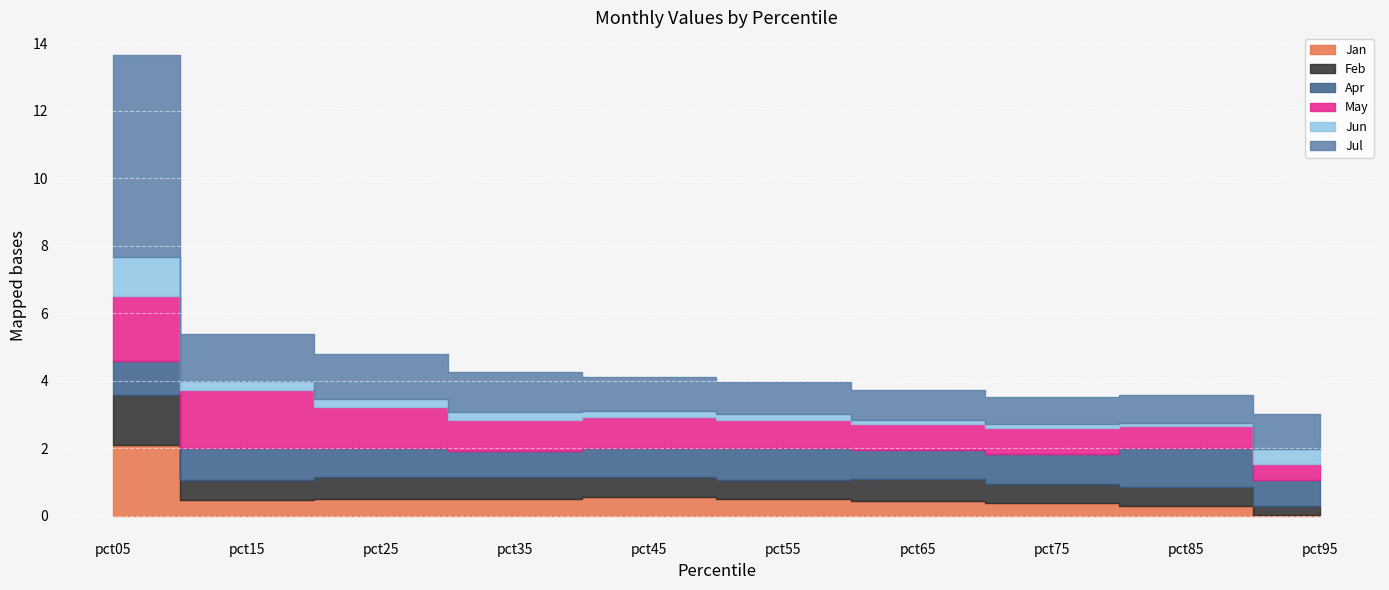

How many lines are shown in the chart?

6